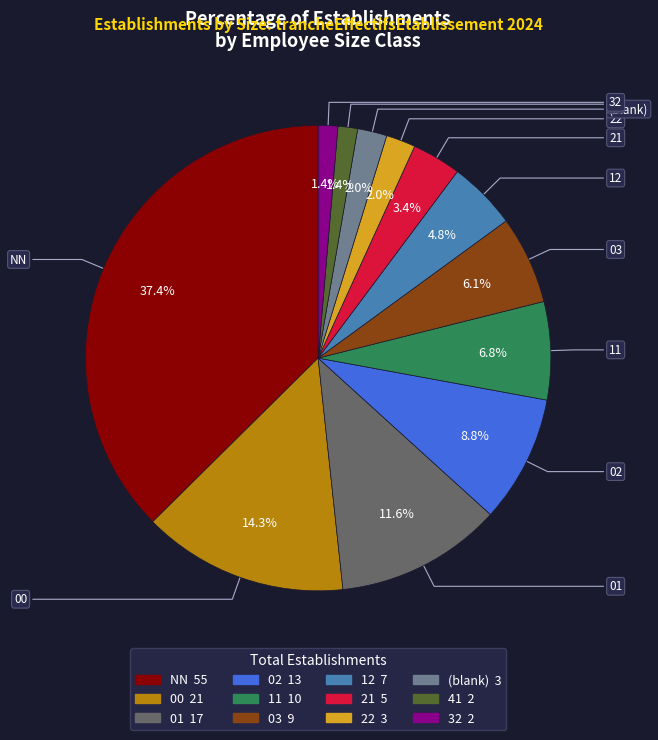

Is there any slice that represents more than half of the pie?

No